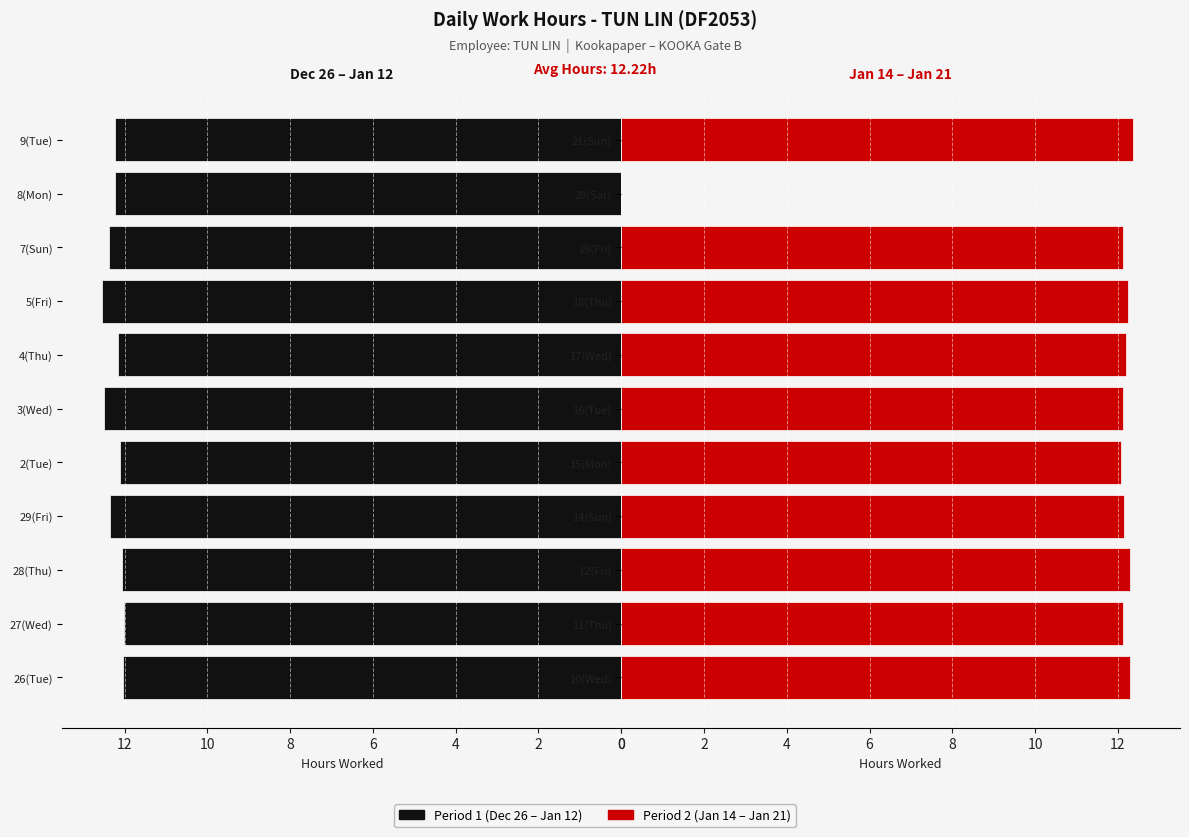

Reading left to right, list all the values displayed in this chart.

Low (hours) - Period 1: 12.0	12.0	12.1	12.4	12.1	12.5	12.2	12.5	12.4	12.2	12.2
Low (hours) - Period 2: 12.3	12.1	12.3	12.1	12.1	12.1	12.2	12.2	12.1	0.0	12.4